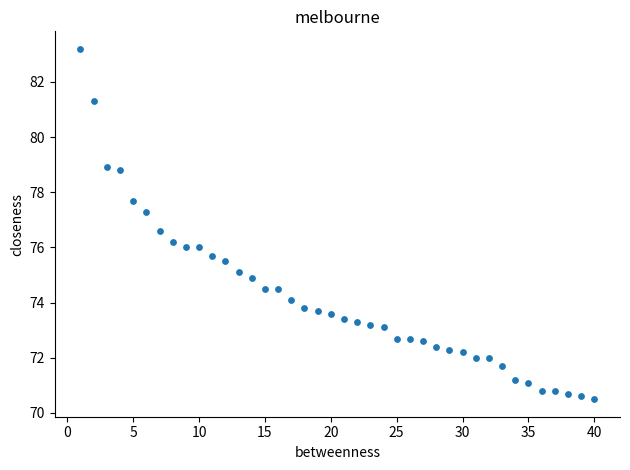

What is the range of Y values (max minus min)?

12.7